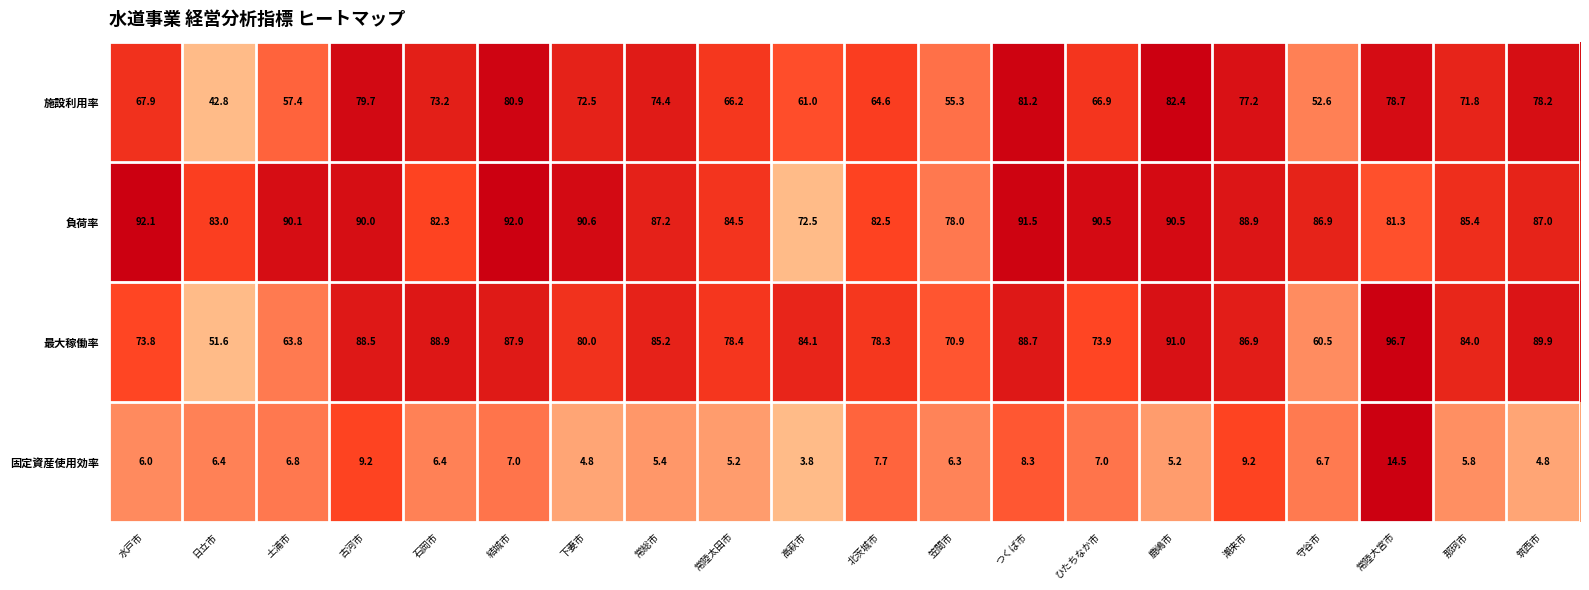

At which category is the sum across all series the highest?

常陸大宮市